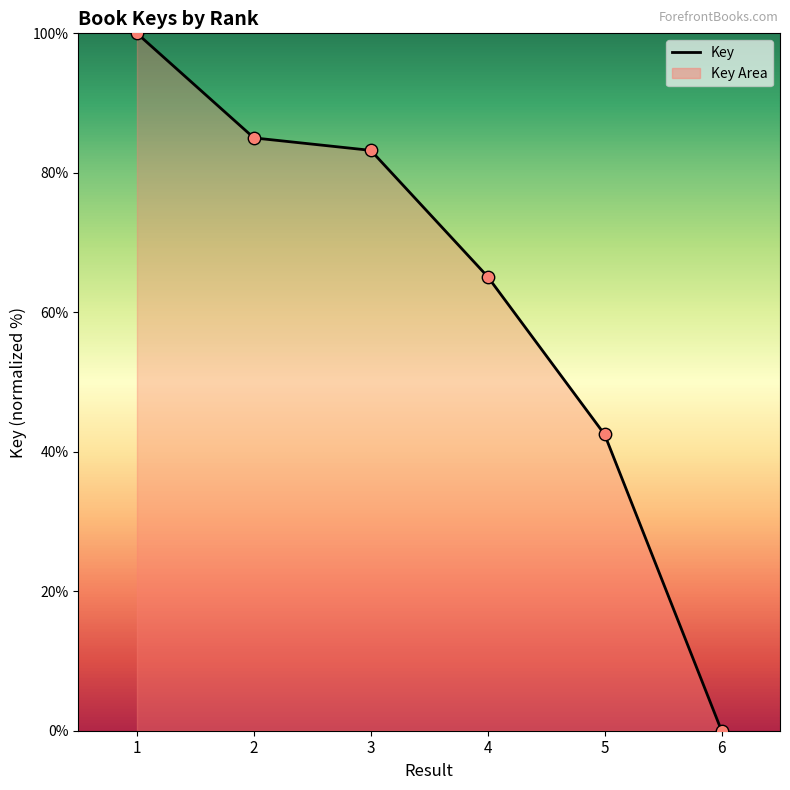

Which has a higher value, 2 or 4?

2